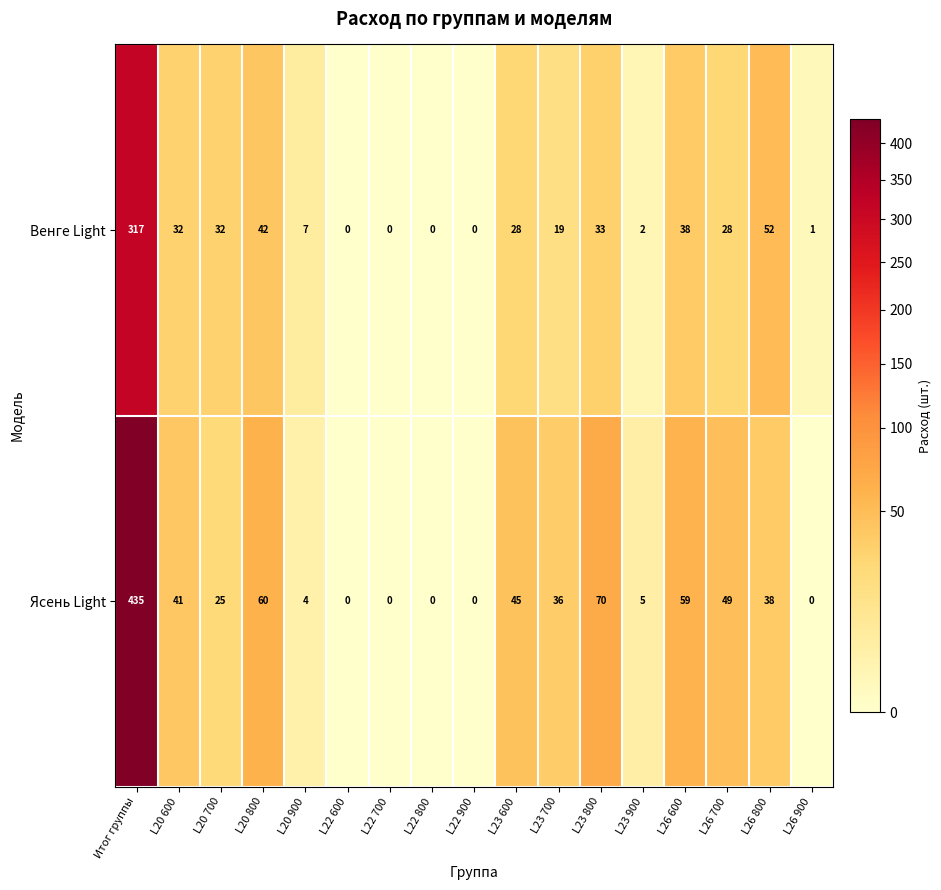

What is the total value across all series at L26 600?

97